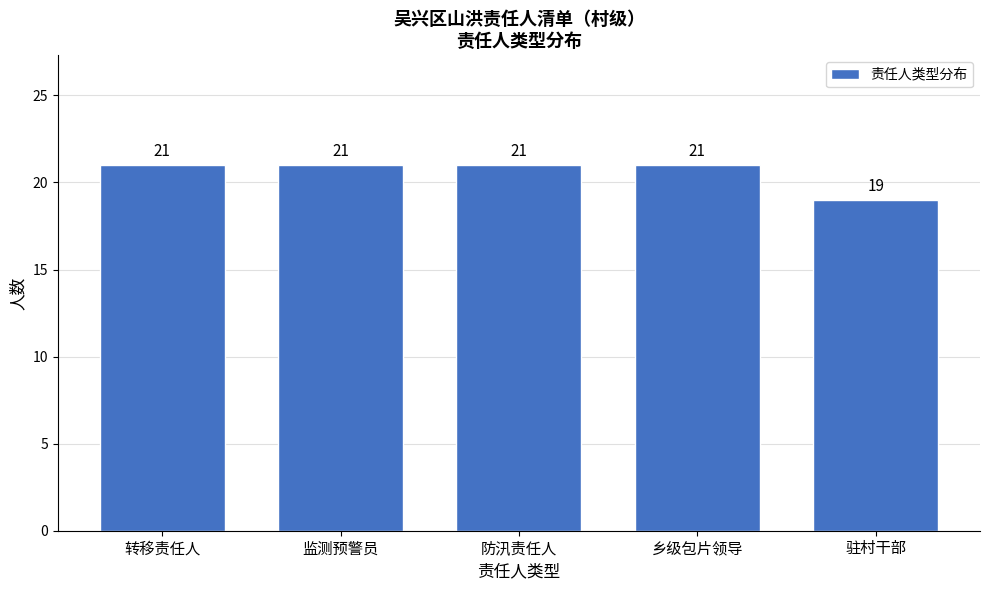

Reading right to left, what are all the values shown in this chart?

19	21	21	21	21